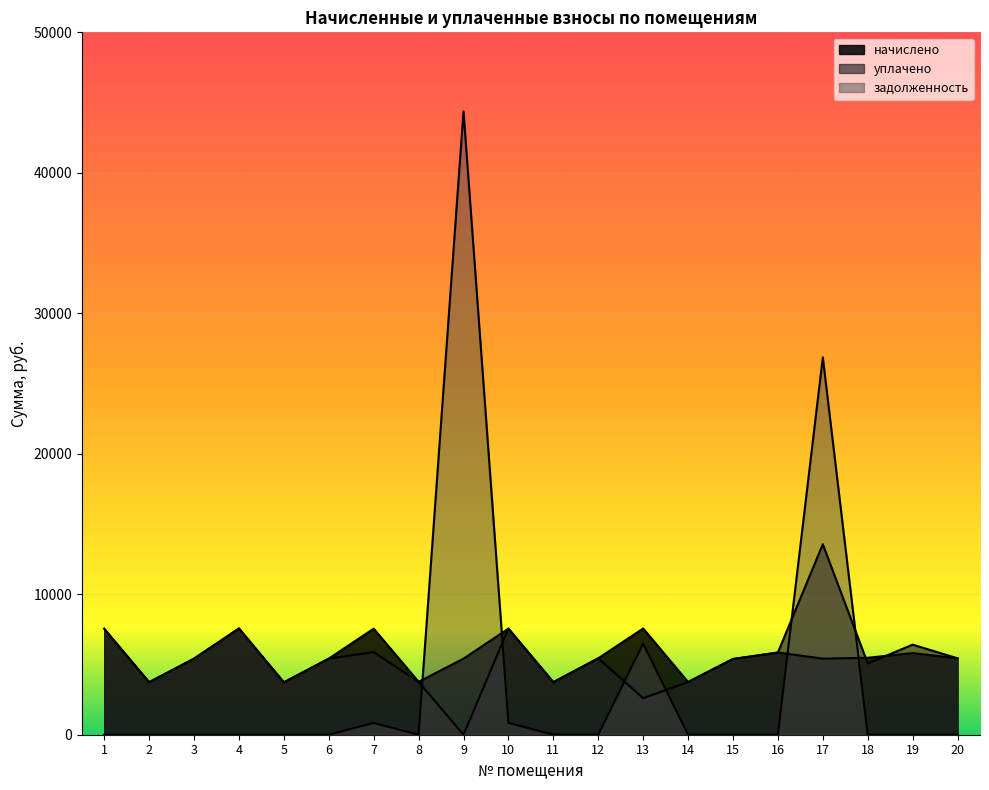

Rank the series by their maximum value, from lowest to highest.

начислено, уплачено, задолженность